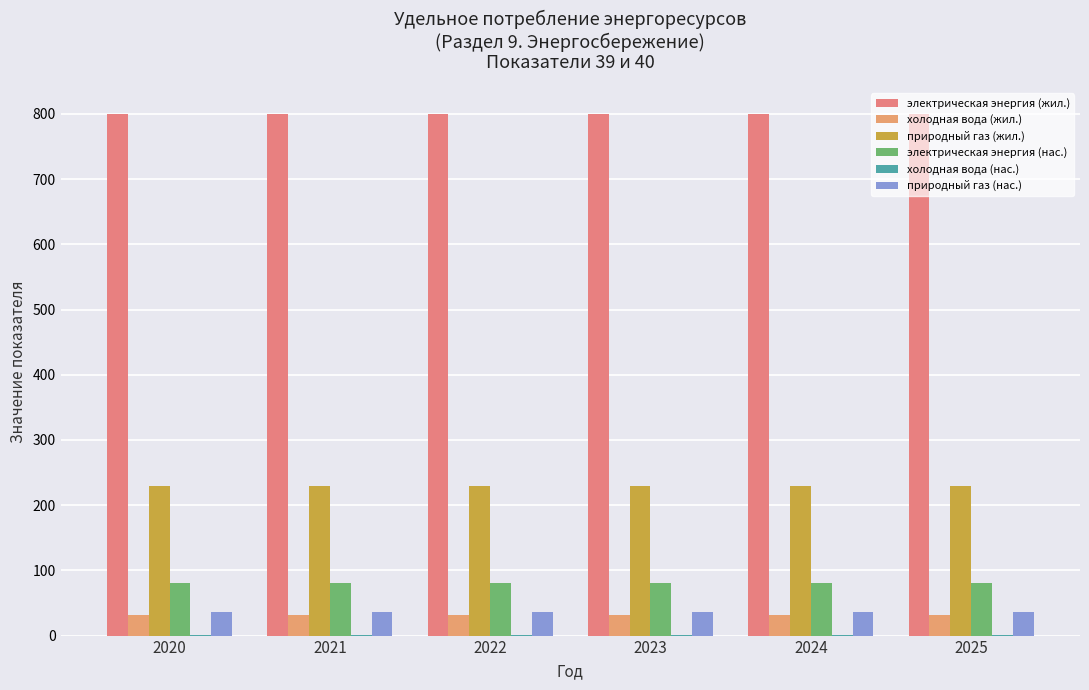

What is the average value of the электрическая энергия (жил.) series?

800.0